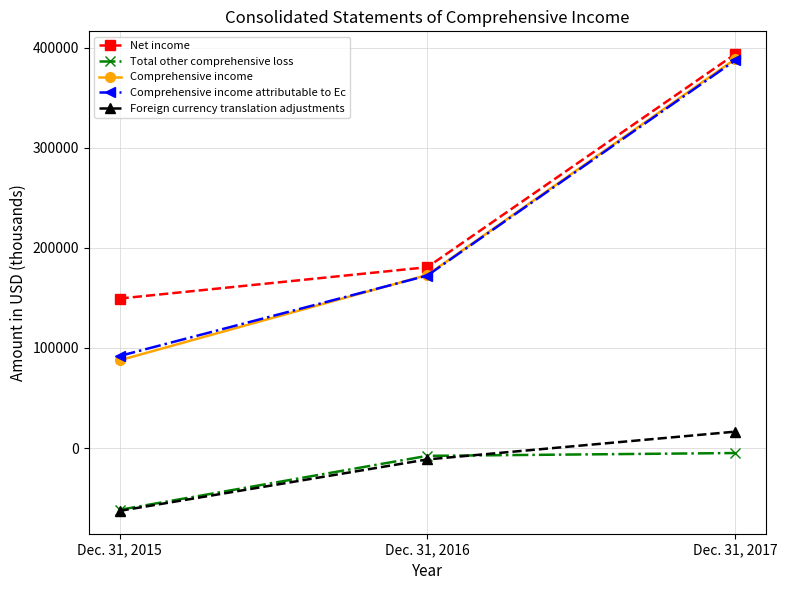

How many lines are shown in the chart?

5